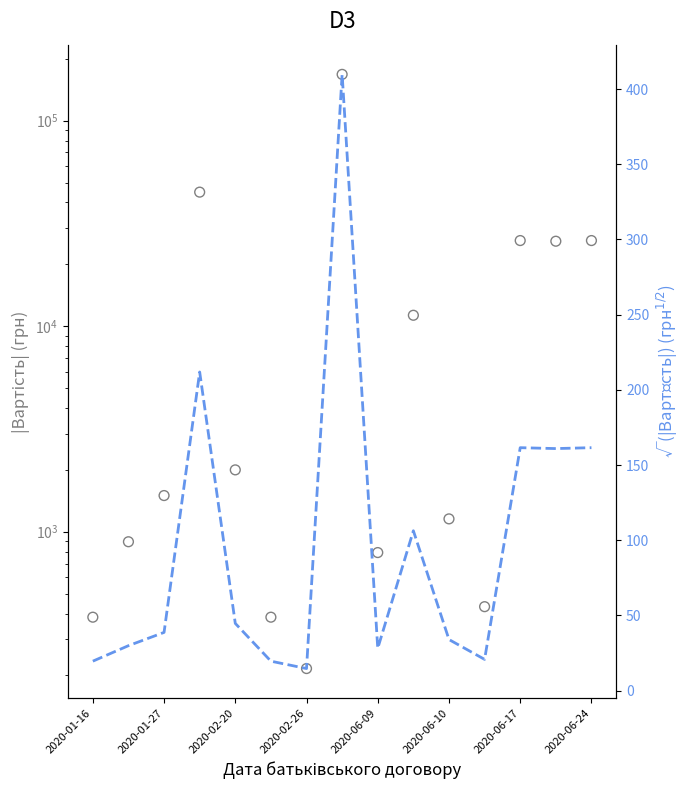

Is the value of |Вартість| (грн) at 2020-02-26 greater than the value of √(Вартість) (грн^1/2) at 2020-06-09?

Yes